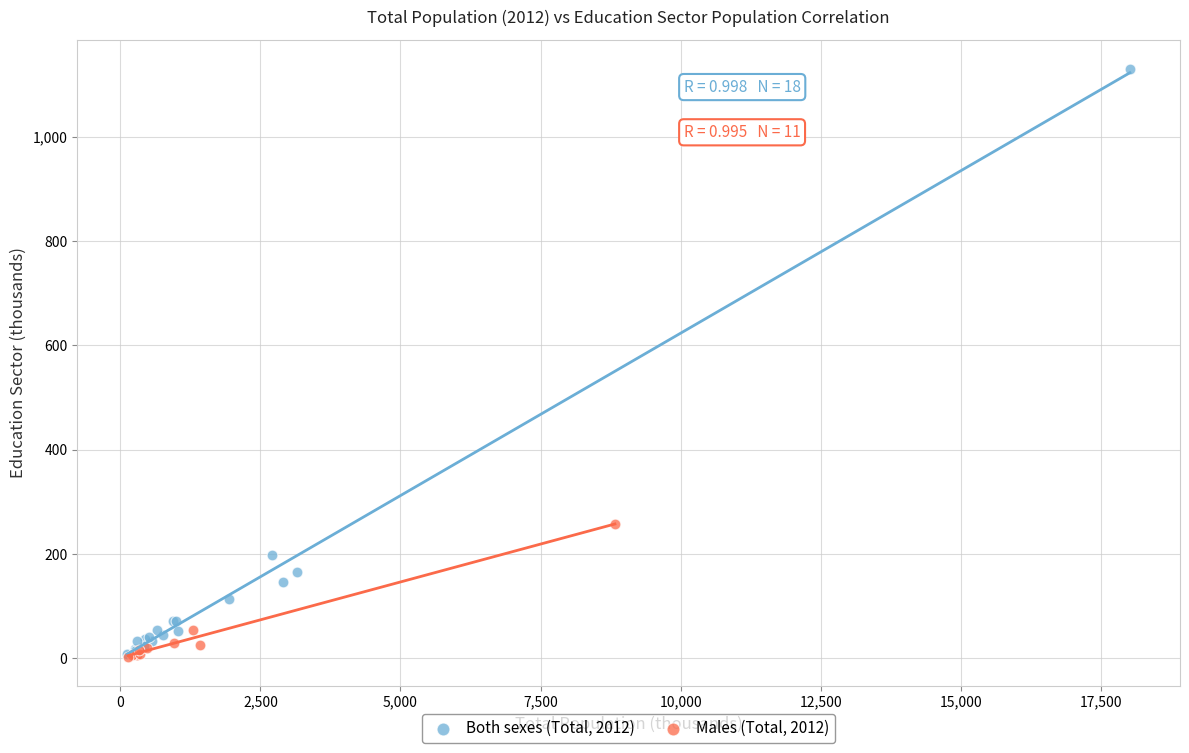

Which series contains the highest Y value?

Both sexes (Total, 2012)